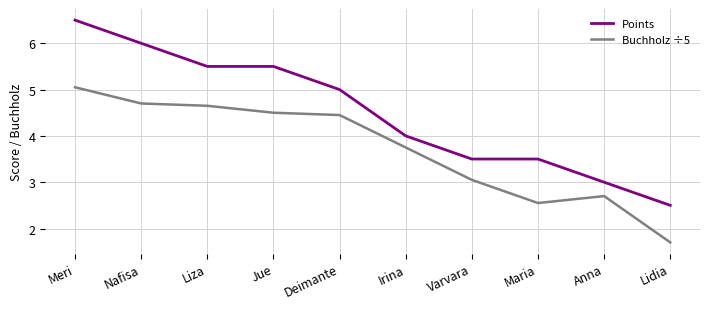

True or false: Points has a value of 5.5 at Jue.

True